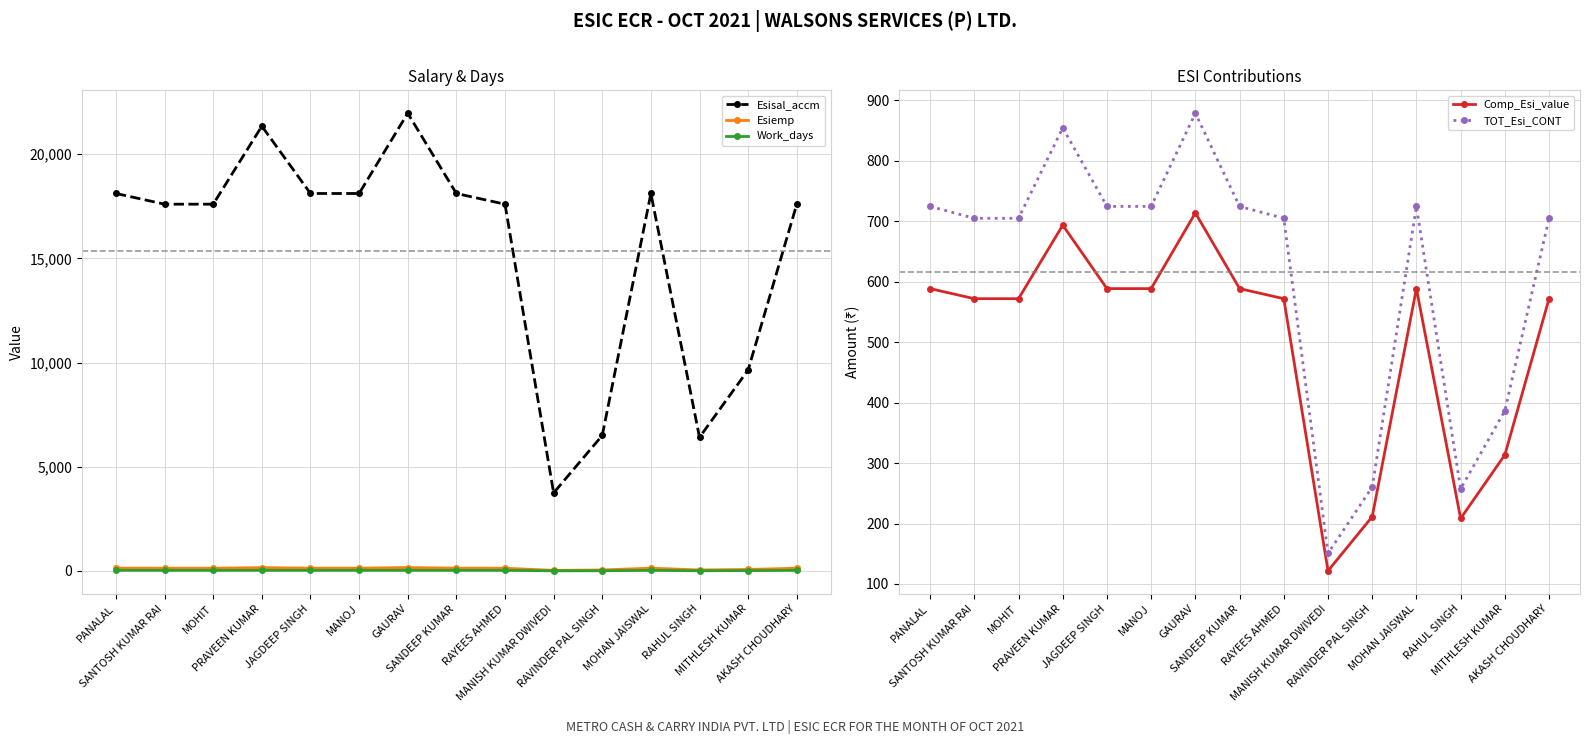

What is the difference between the maximum and minimum values in the Work_days series?

24